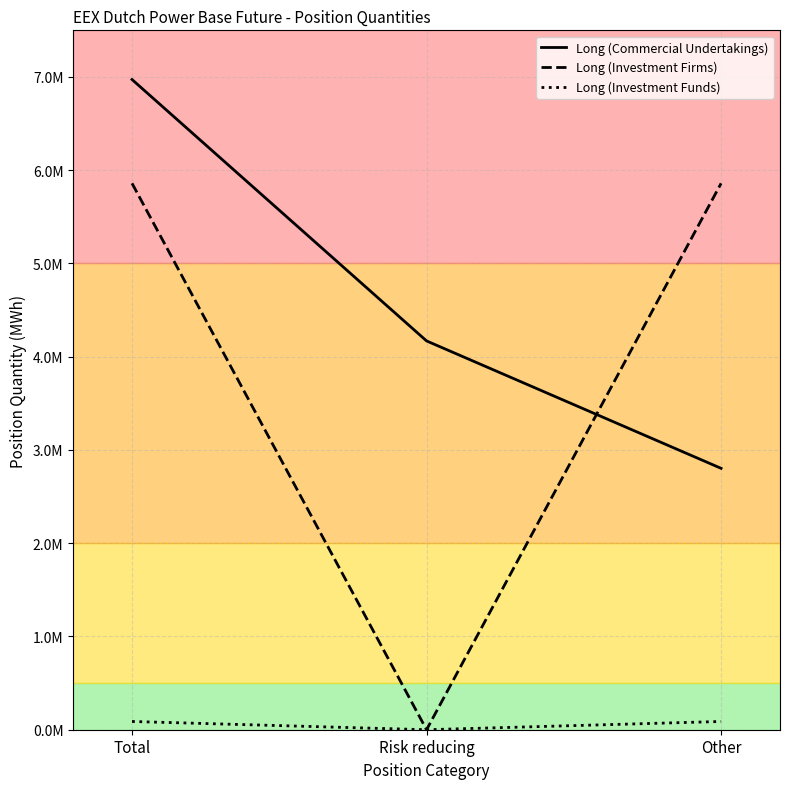

What are all the series names shown in the legend?

Long (Commercial Undertakings), Long (Investment Firms), Long (Investment Funds)